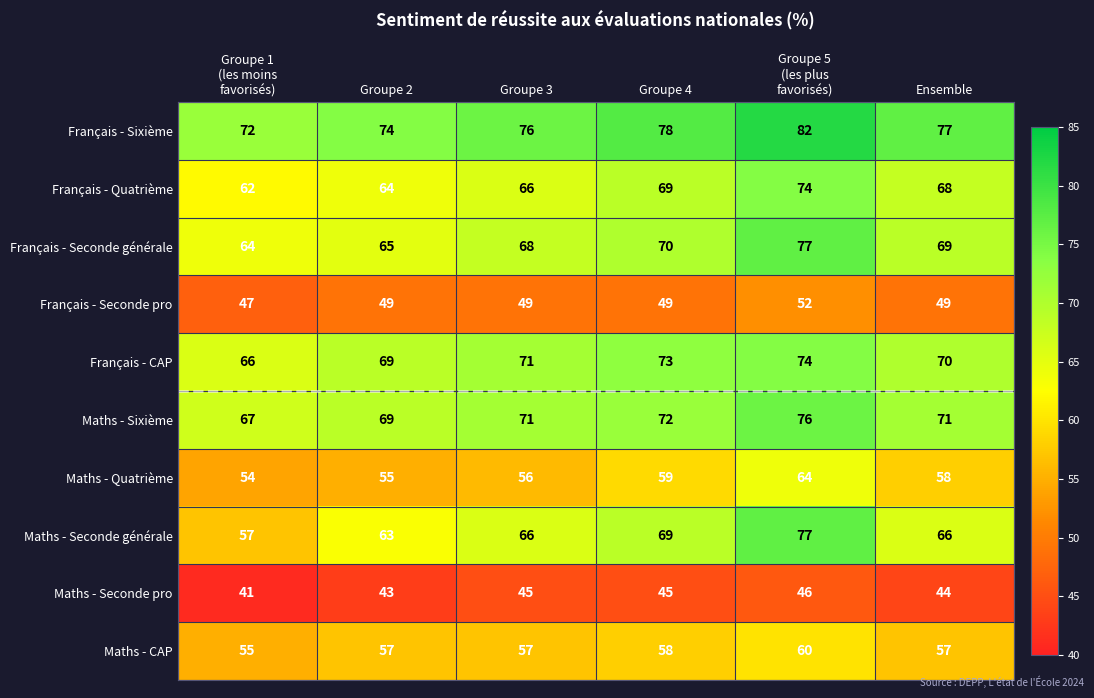

Which series has the largest total across all categories?

Français - Sixième